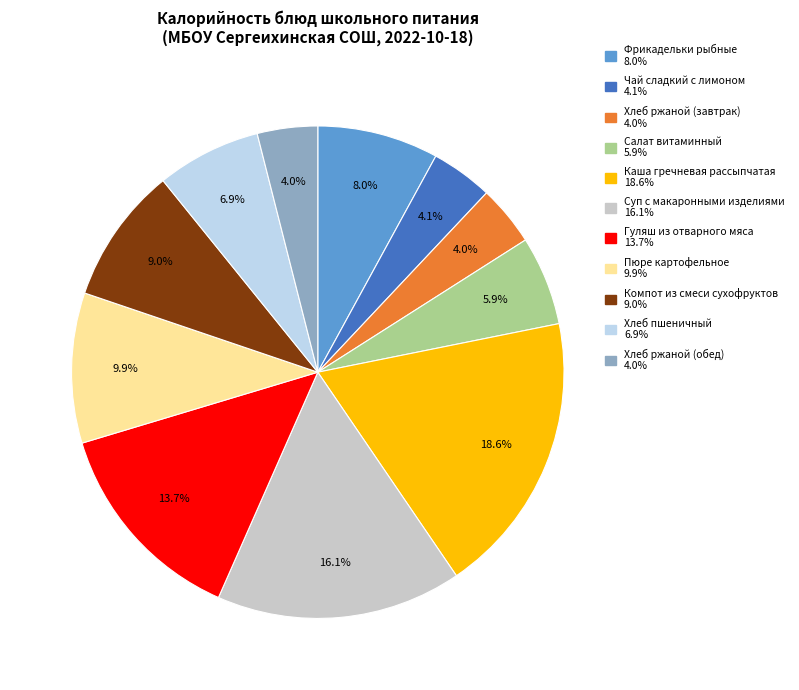

Which has a higher value, Пюре картофельное or Салат витаминный?

Пюре картофельное